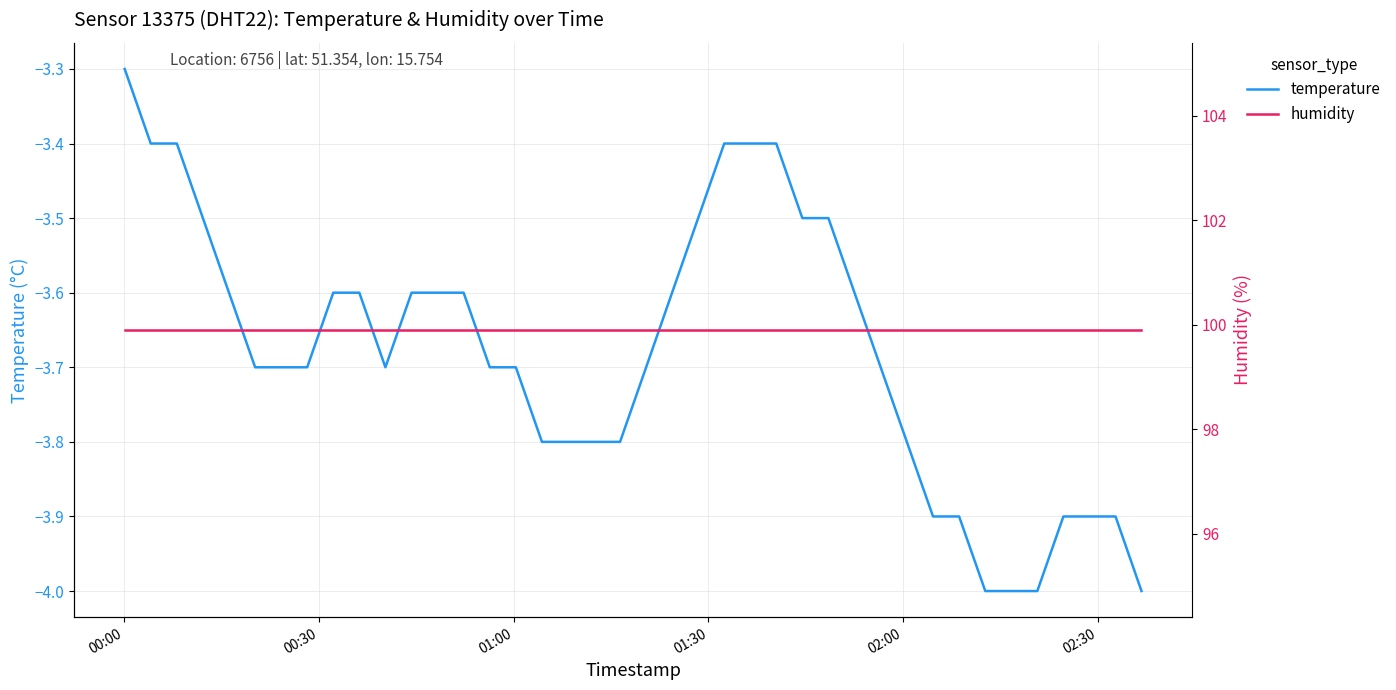

True or false: temperature and humidity cross at least once.

False